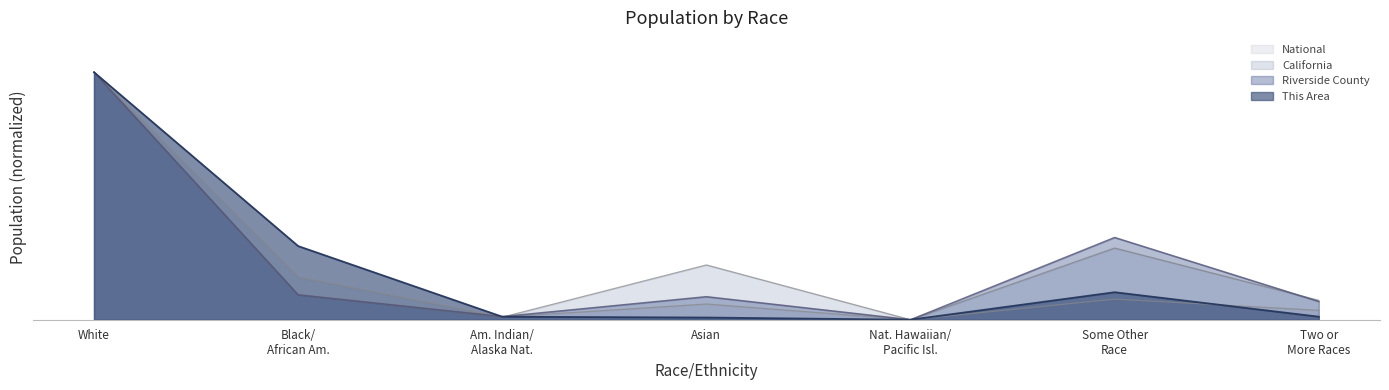

Where is the first local maximum for This Area?

Some Other Race